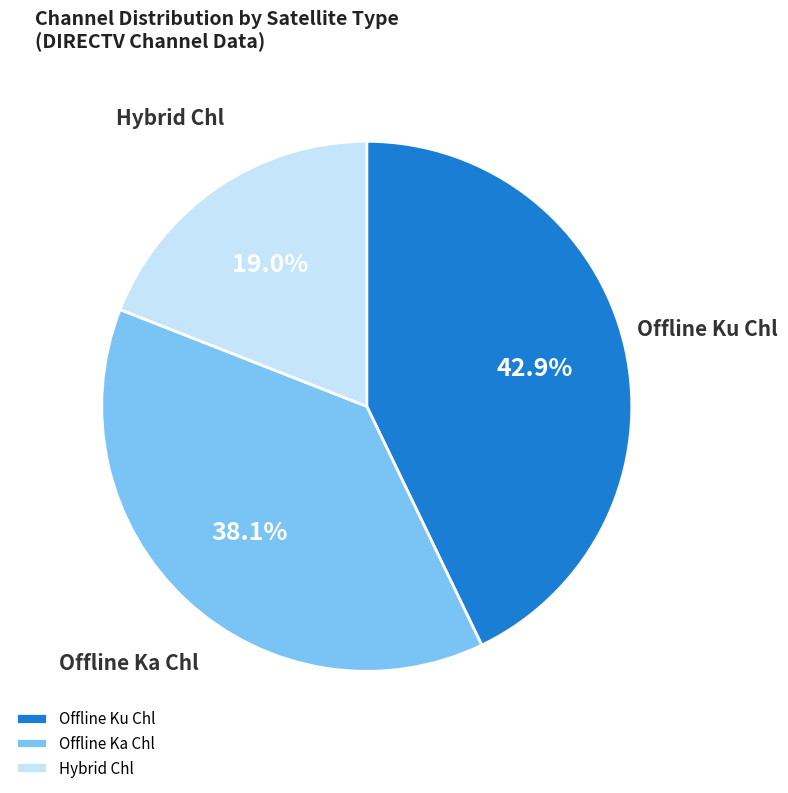

To the nearest percent, what is the average slice percentage?

33%